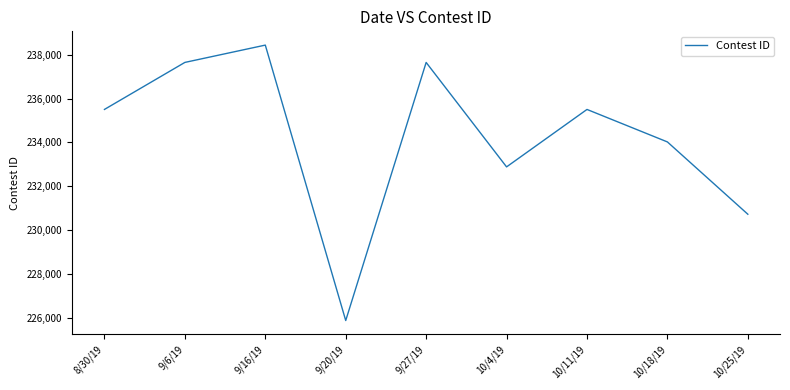

True or false: the data has more than 2 interior local peaks.

True